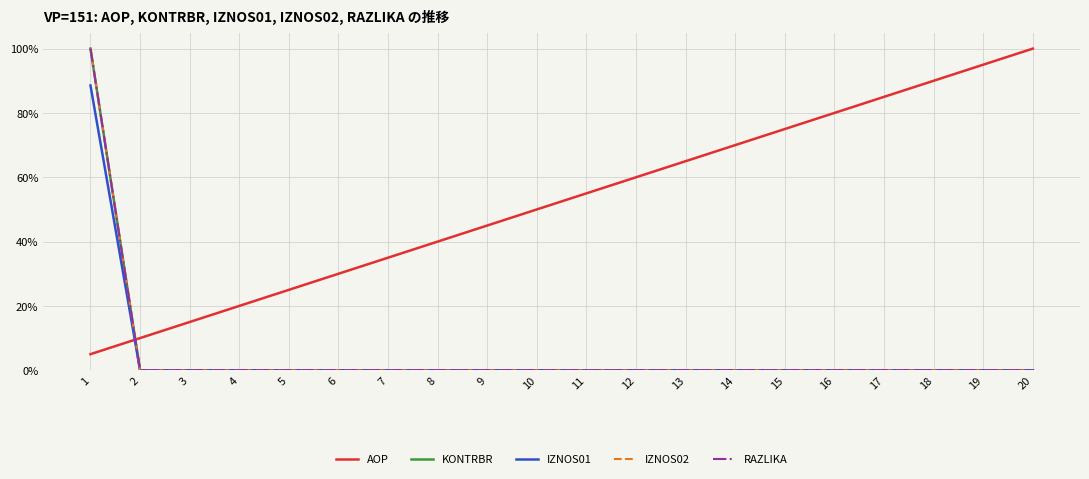

At which category does the chart reach its peak across all series?

20